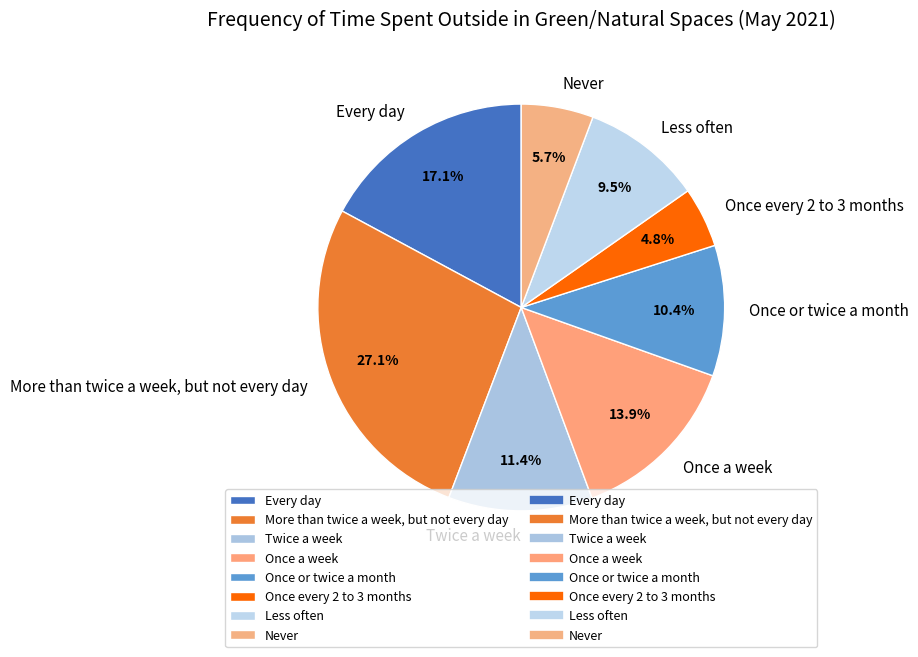

To the nearest percent, what portion does More than twice a week, but not every day represent?

27%